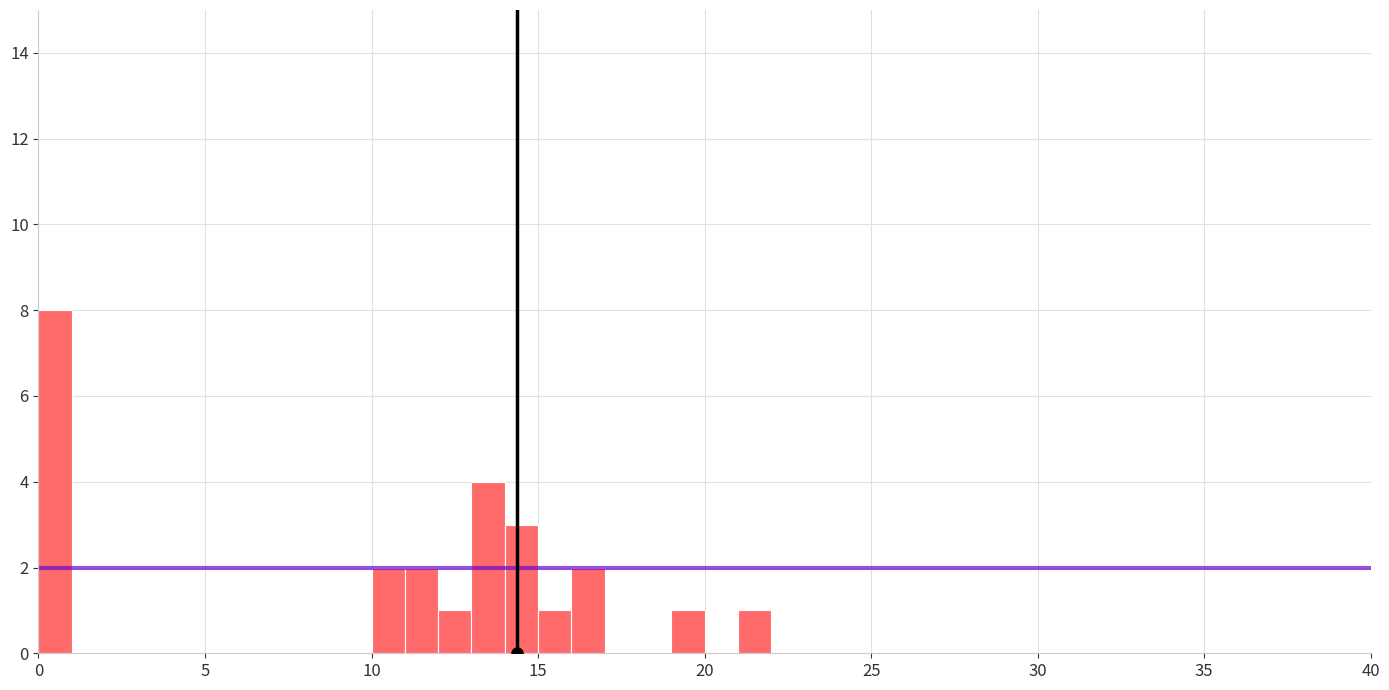

Read against the x-axis, roughly where is the centre of the tallest bar?

0.5